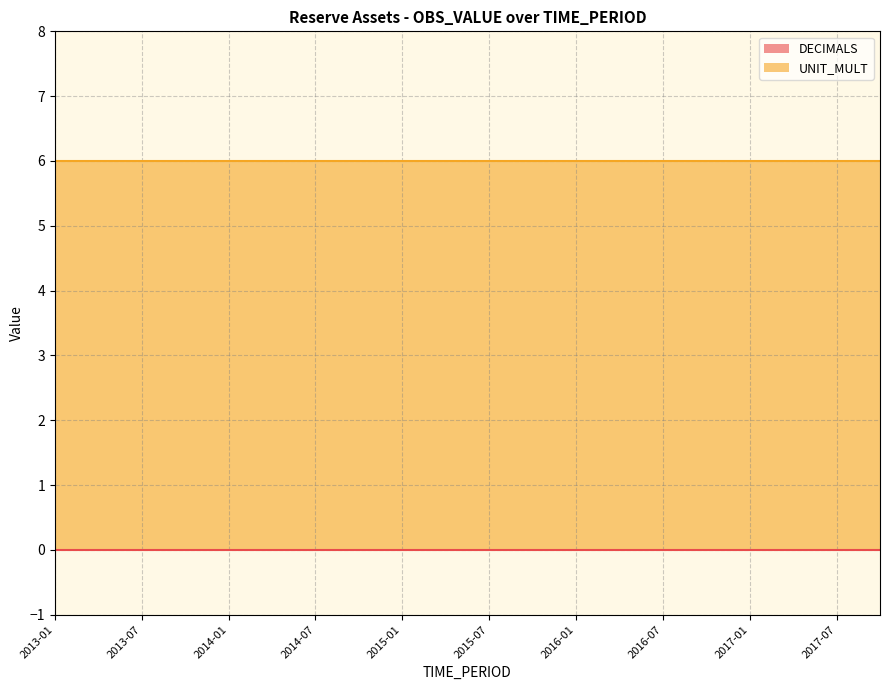

Which series changed the most between 2013-07 and 2014-04?

DECIMALS